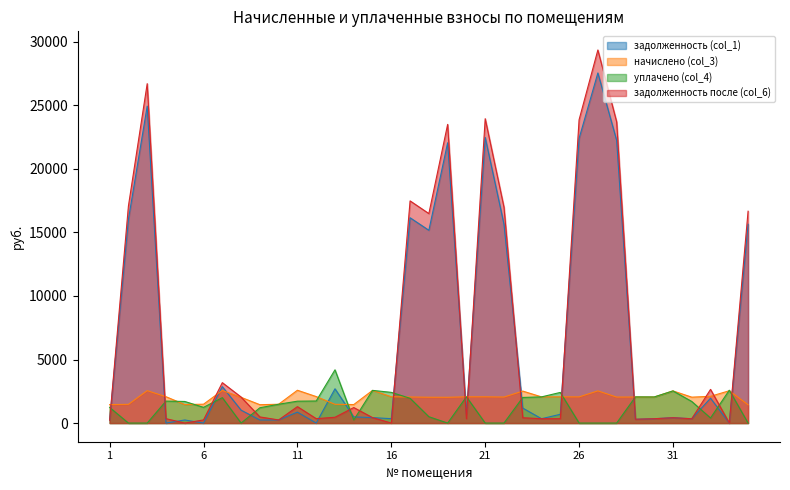

What is the total value across all series at 15?

6003.2